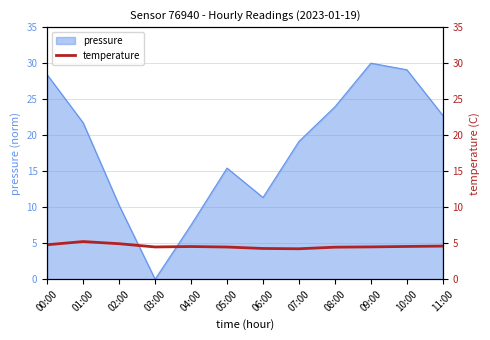

At which label does pressure first exceed 21?

00:00